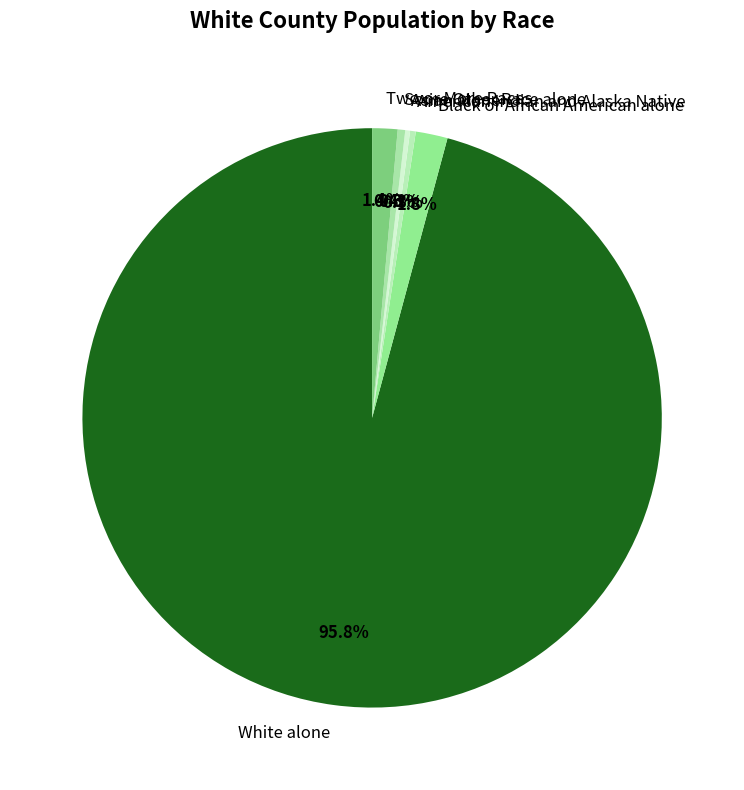

What is the ratio of the value at Two or More Races to the value at Some Other Race alone?

3.4